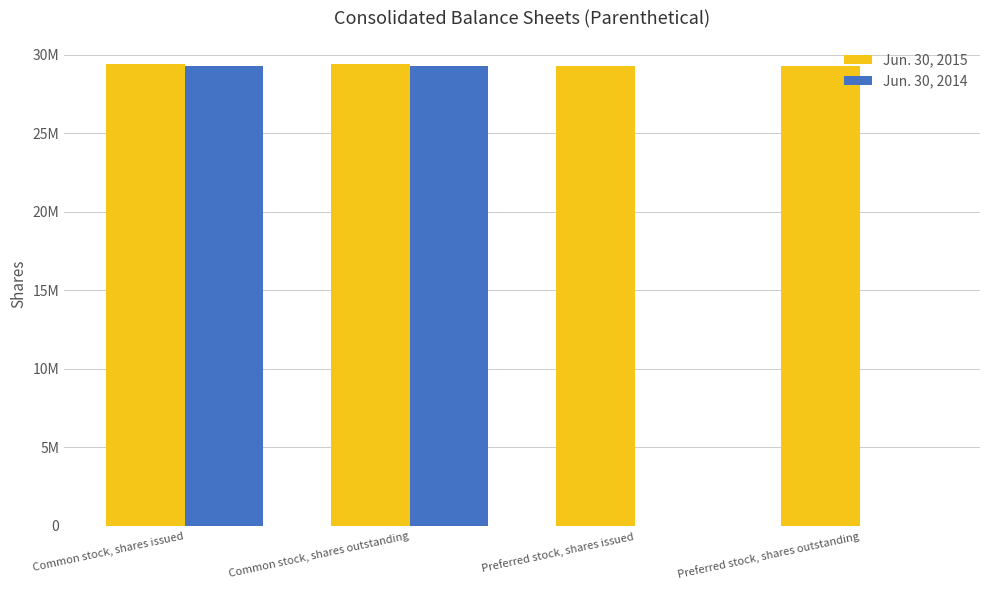

What are all the series names shown in the legend?

Jun. 30, 2015, Jun. 30, 2014